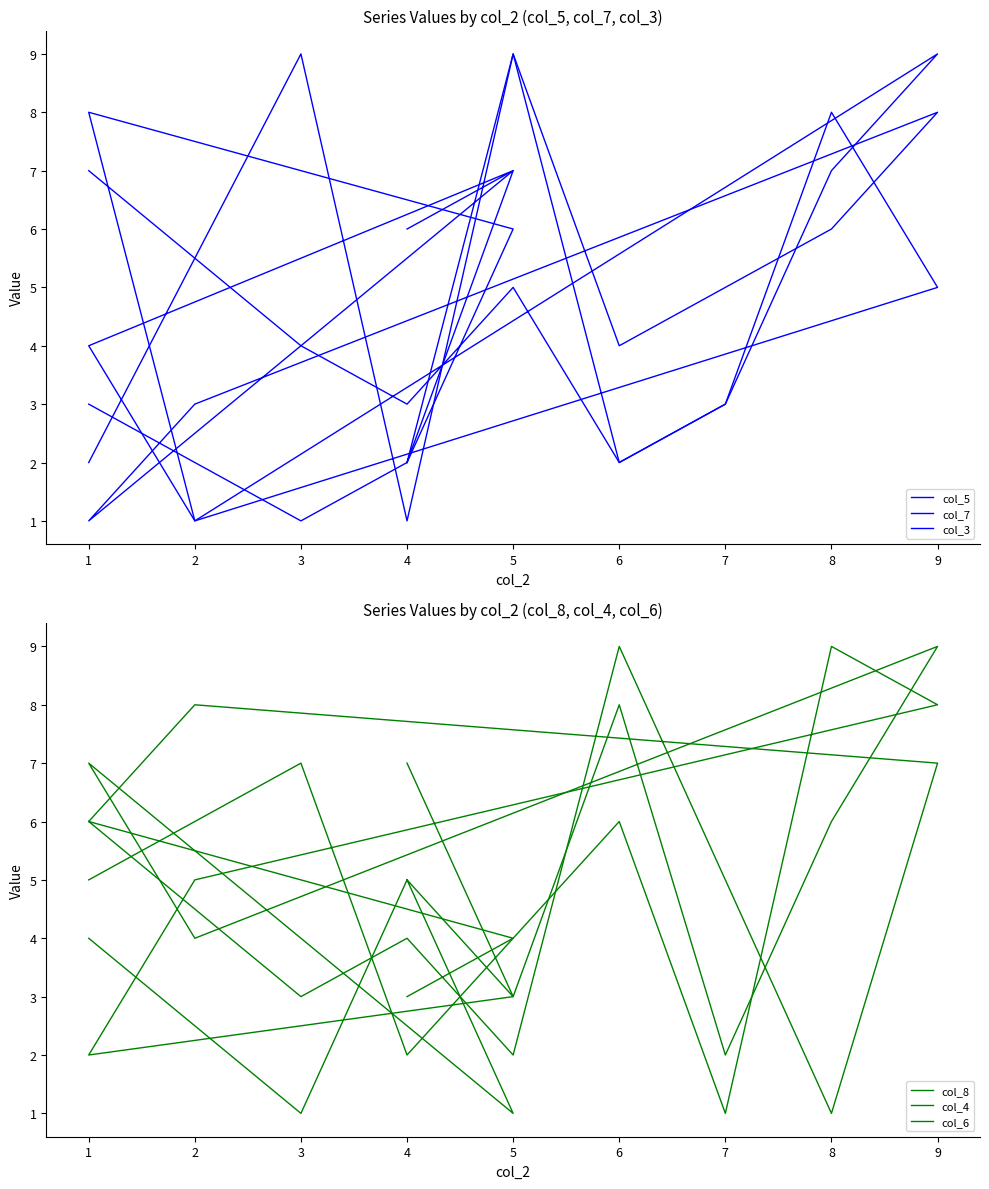

Which series has the widest spread of values?

col_5